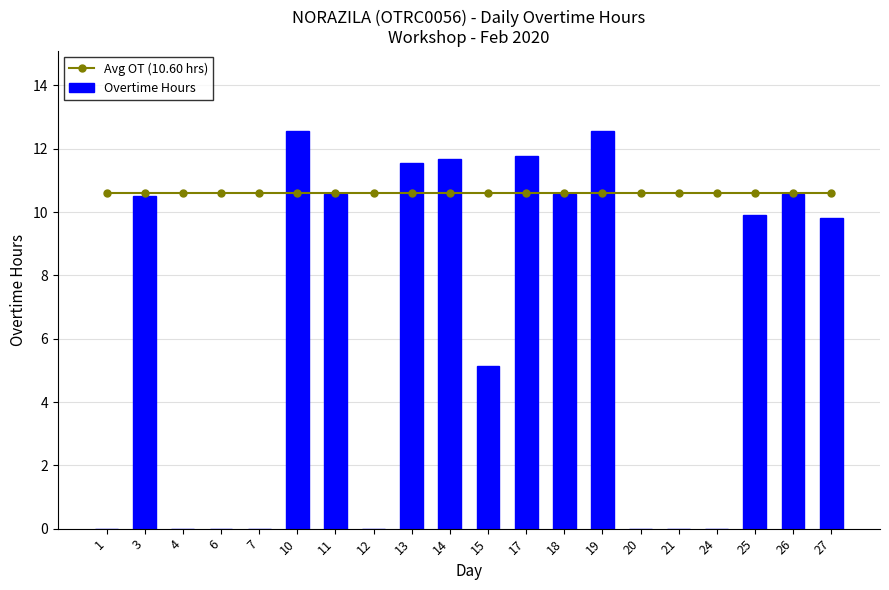

What are all the series names shown in the legend?

Avg OT (10.60 hrs), Overtime Hours